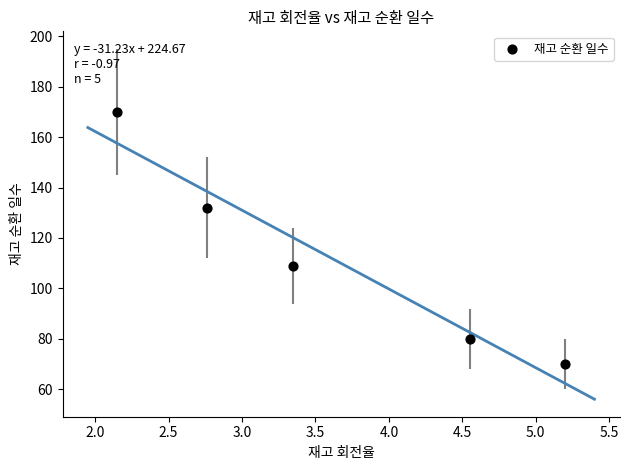

What is the range of Y values (max minus min)?

100